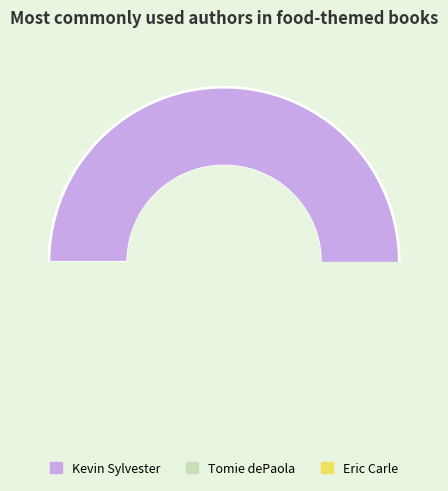

Approximately how many times larger is the value at Eric Carle (1056269) compared to Tomie dePaola (1427492)?

0.7